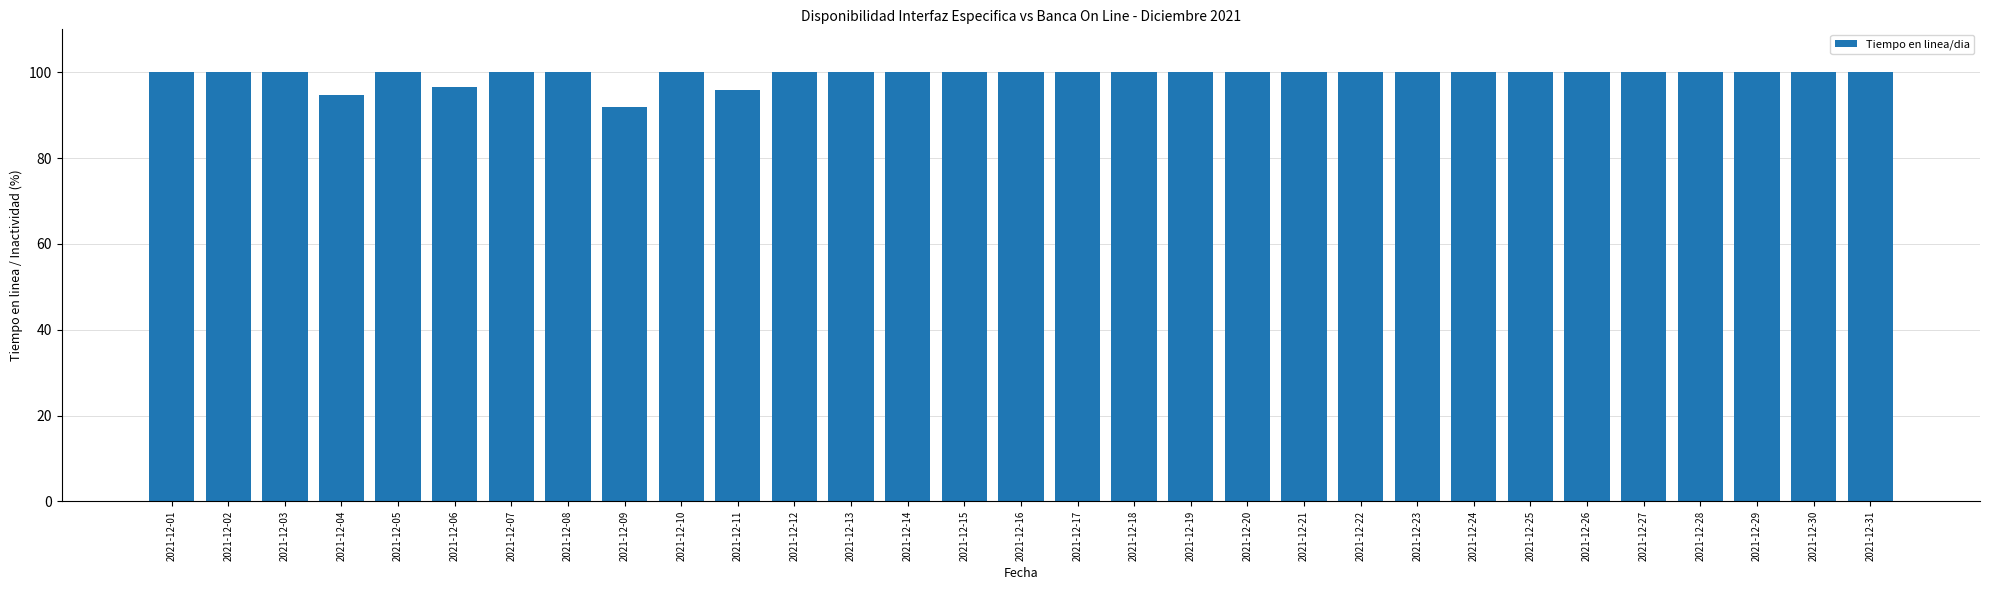

How many data points are less than 100?

4